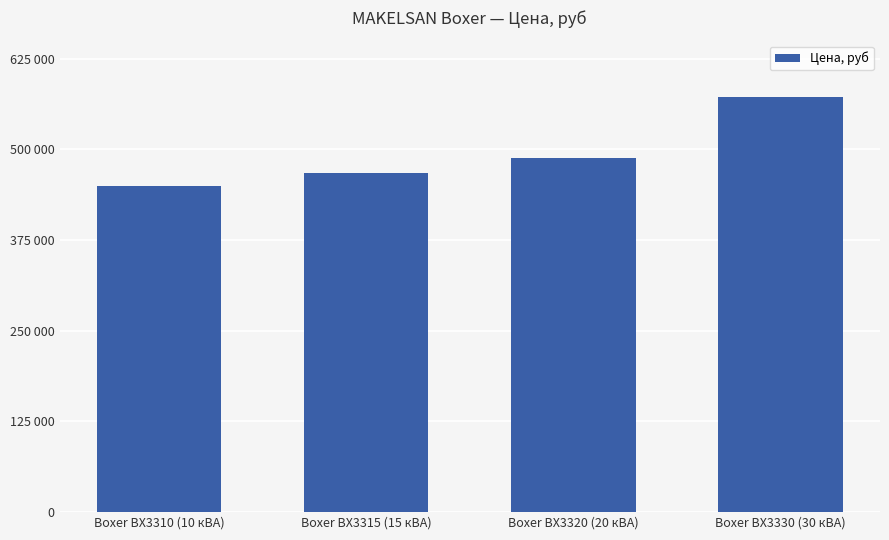

Does the chart contain any negative values?

No